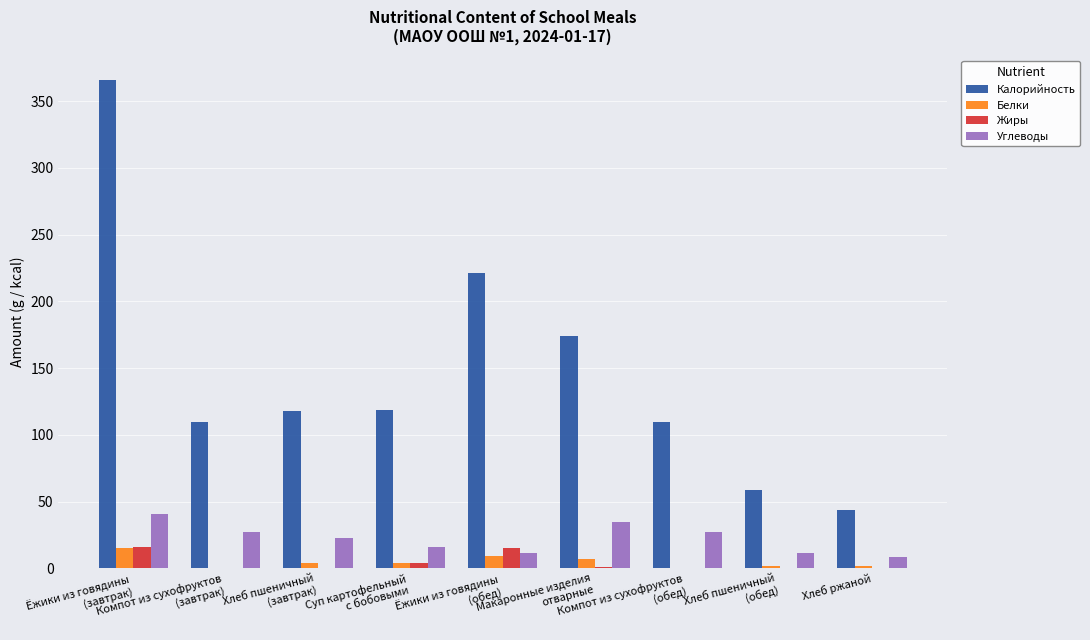

What is the sum of all Углеводы values?

199.1